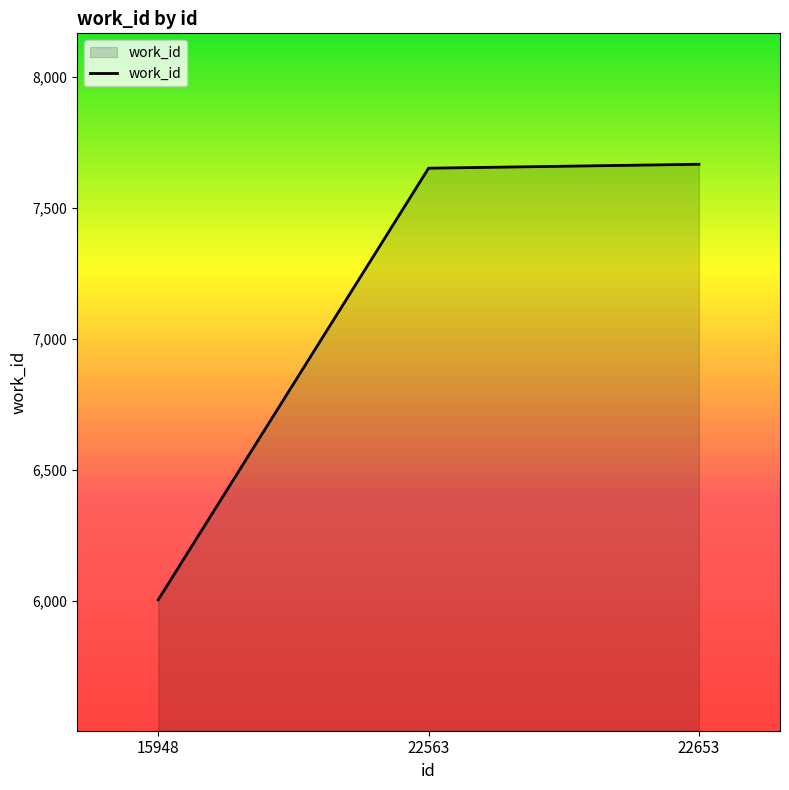

Where is the data nearest to the value 6834?

22563